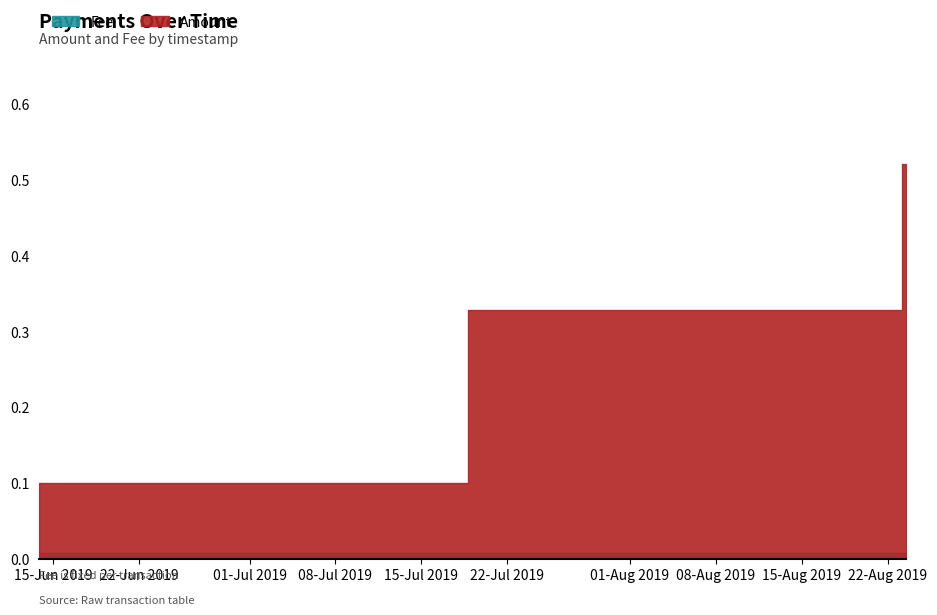

The Amount series shows 0.3 at 2019-08-22 19:51:23. True or false?

True